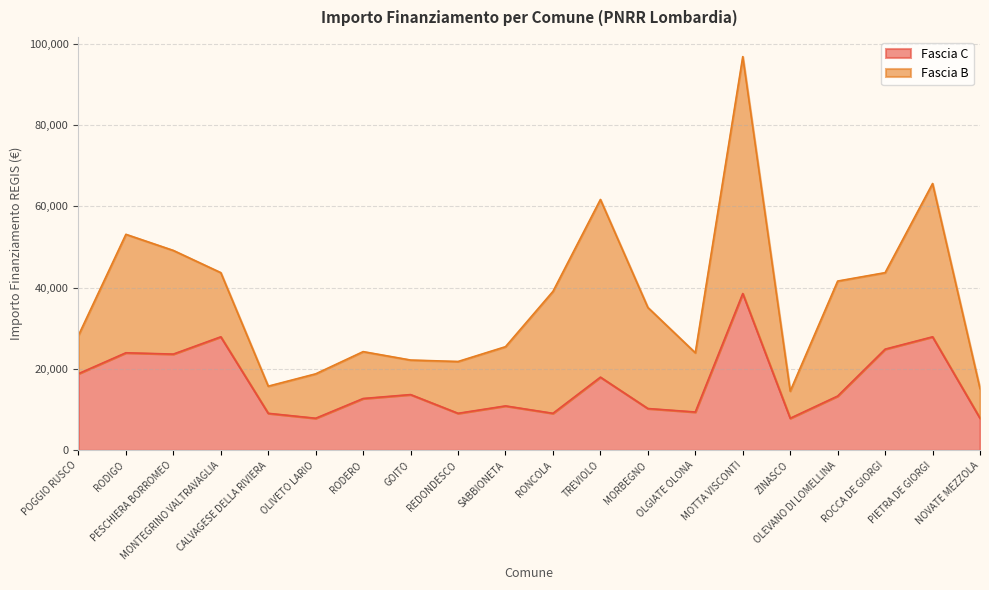

At which category does the data reach its first local valley?

PESCHIERA BORROMEO